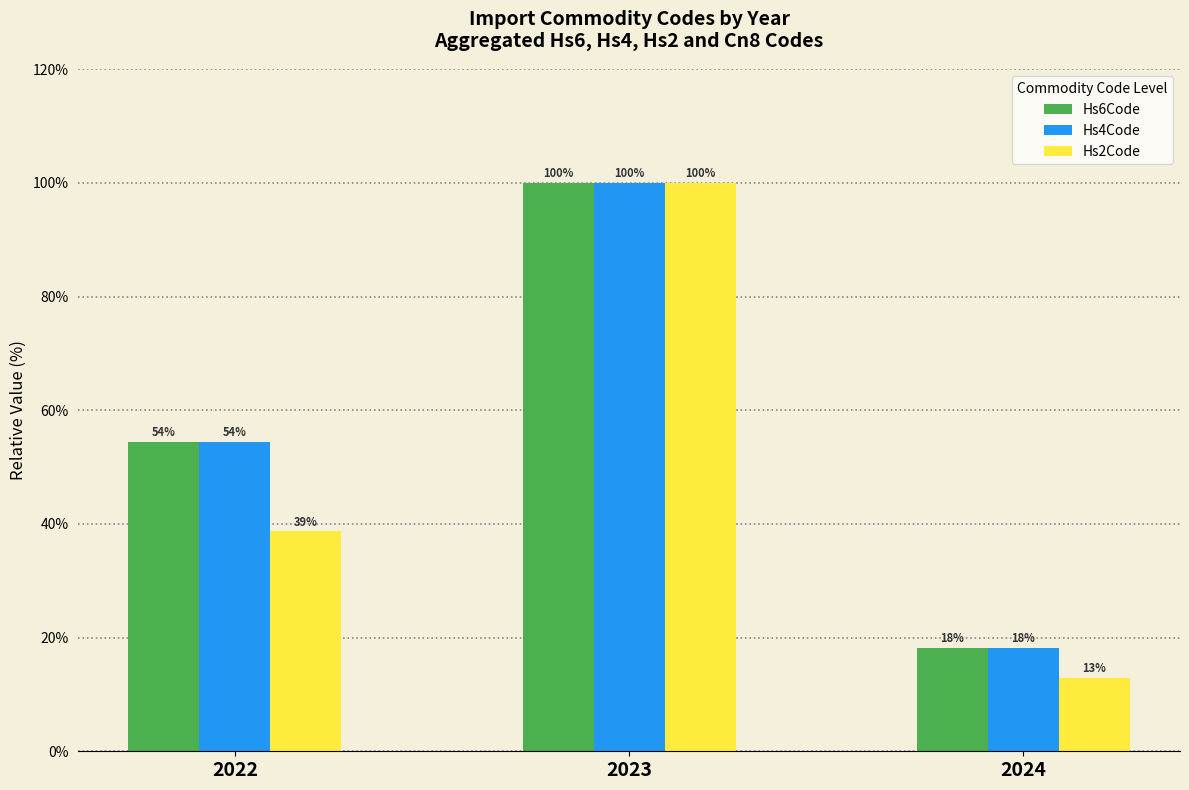

At which category is the sum across all series the highest?

2023